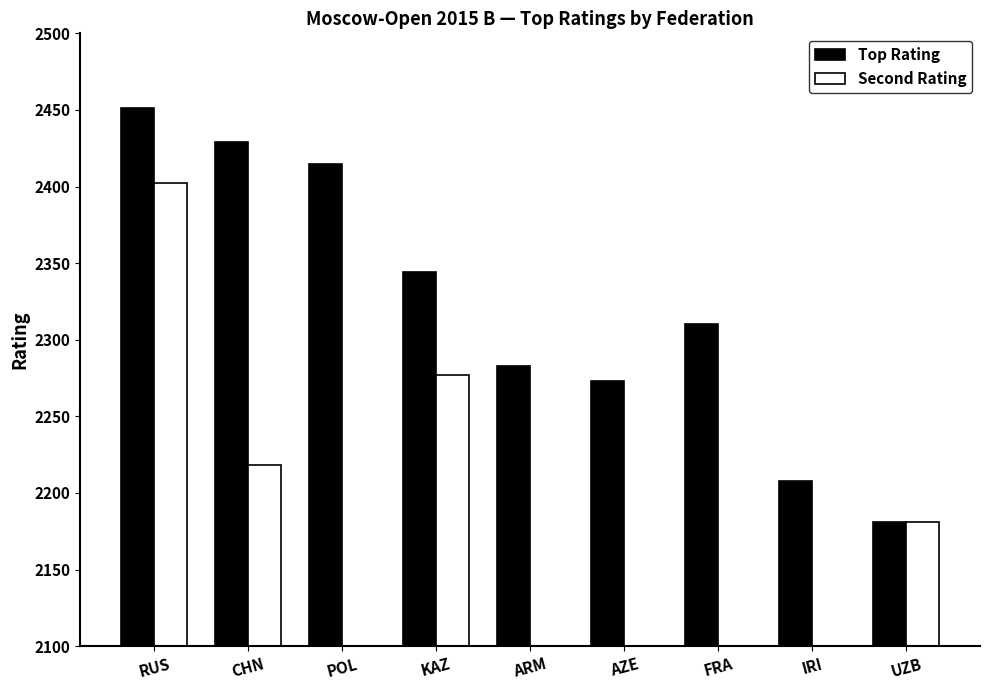

What is the label of the 6th bar from the left?

AZE